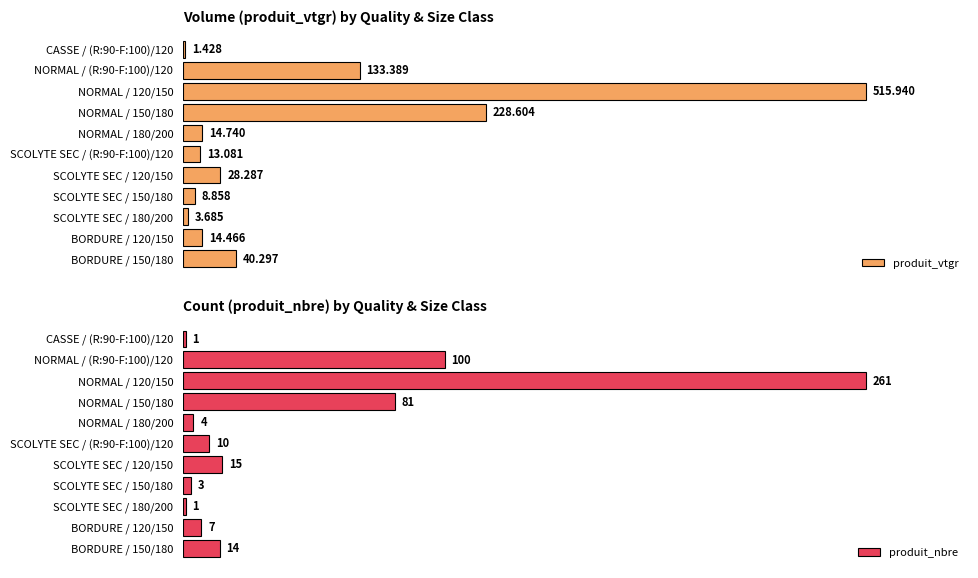

At which label does produit_nbre reach its peak?

NORMAL / 120/150